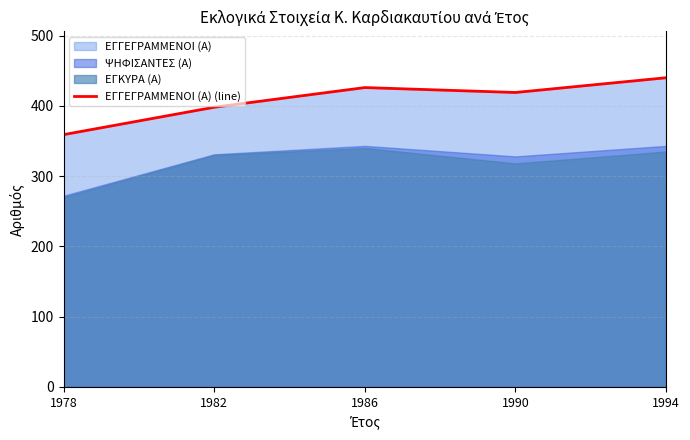

What is the difference between the second highest and minimum values?

67